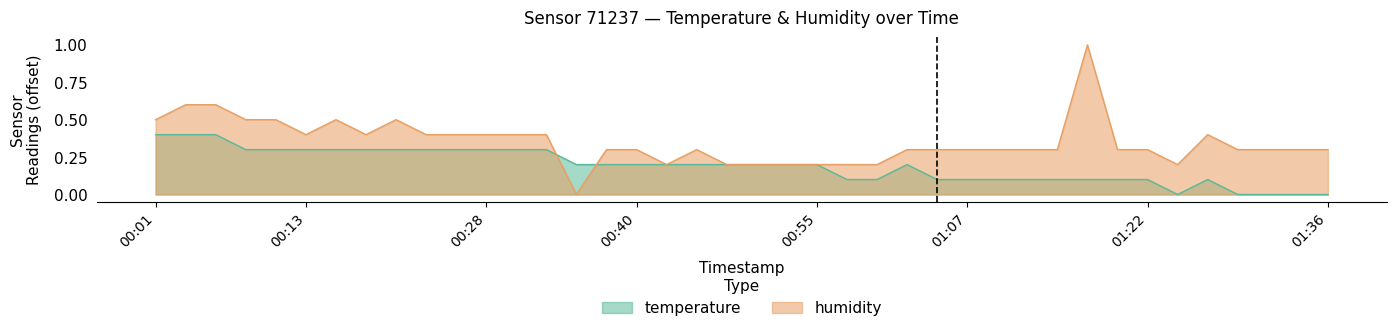

Is it true that temperature equals 0.3 at 00:28?

True